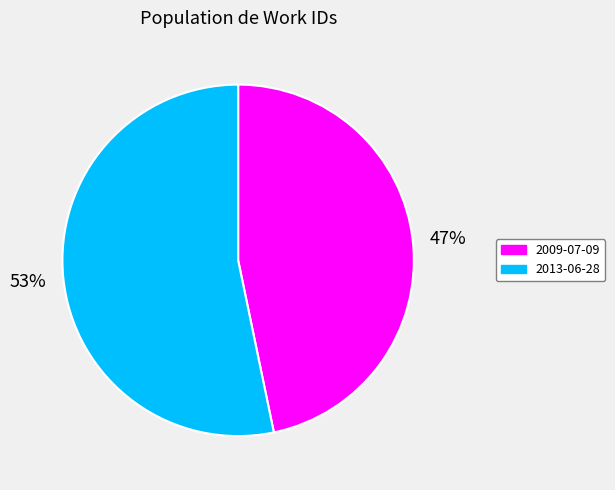

True or false: 2009-07-09 accounts for 38% of the total.

False